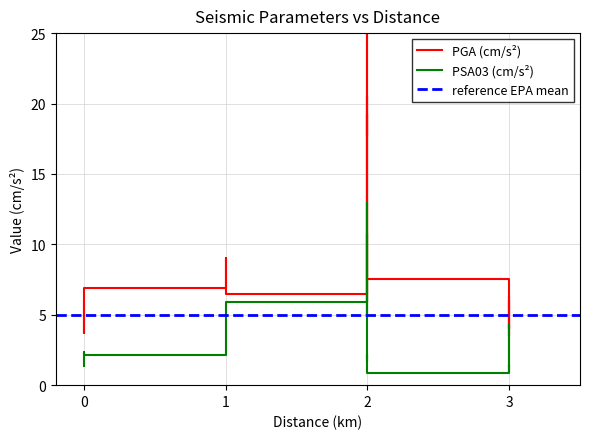

How many data points does each series have?

20